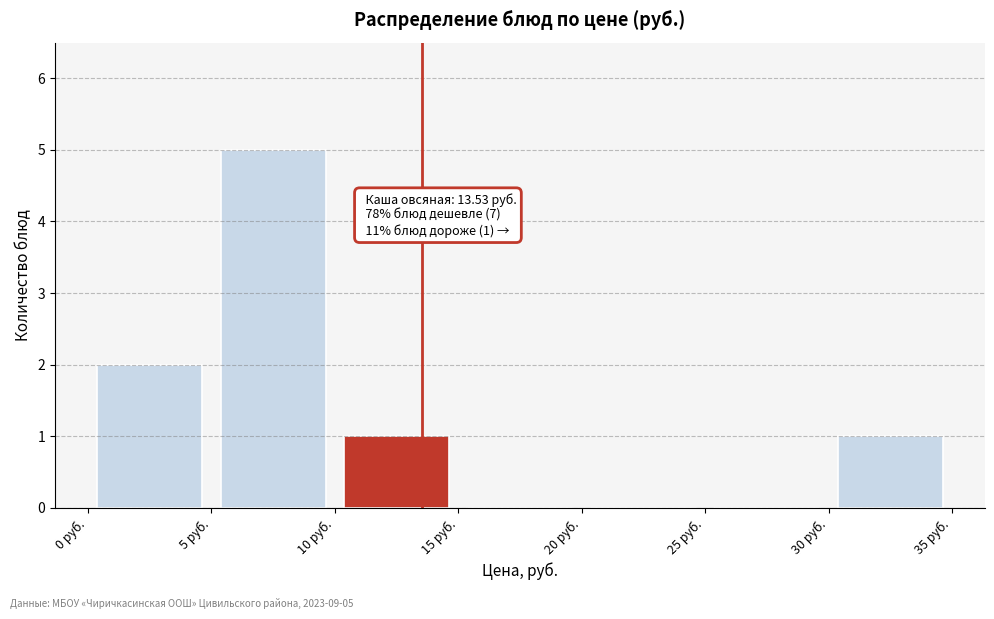

Which range on the x-axis has the tallest bar?

5 to 10